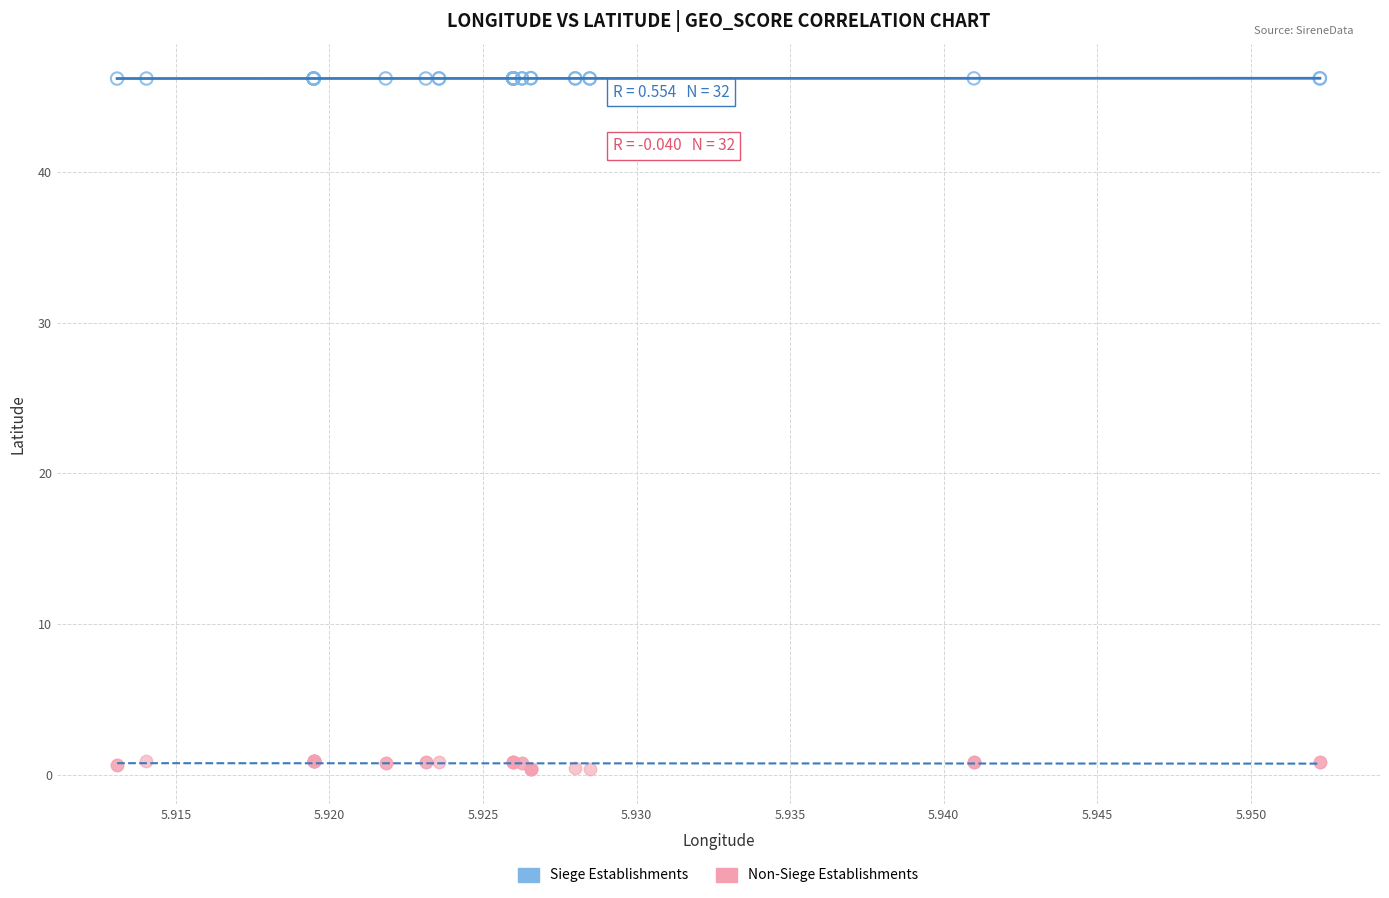

Which series has the largest Y range (max minus min)?

Non-Siege Establishments